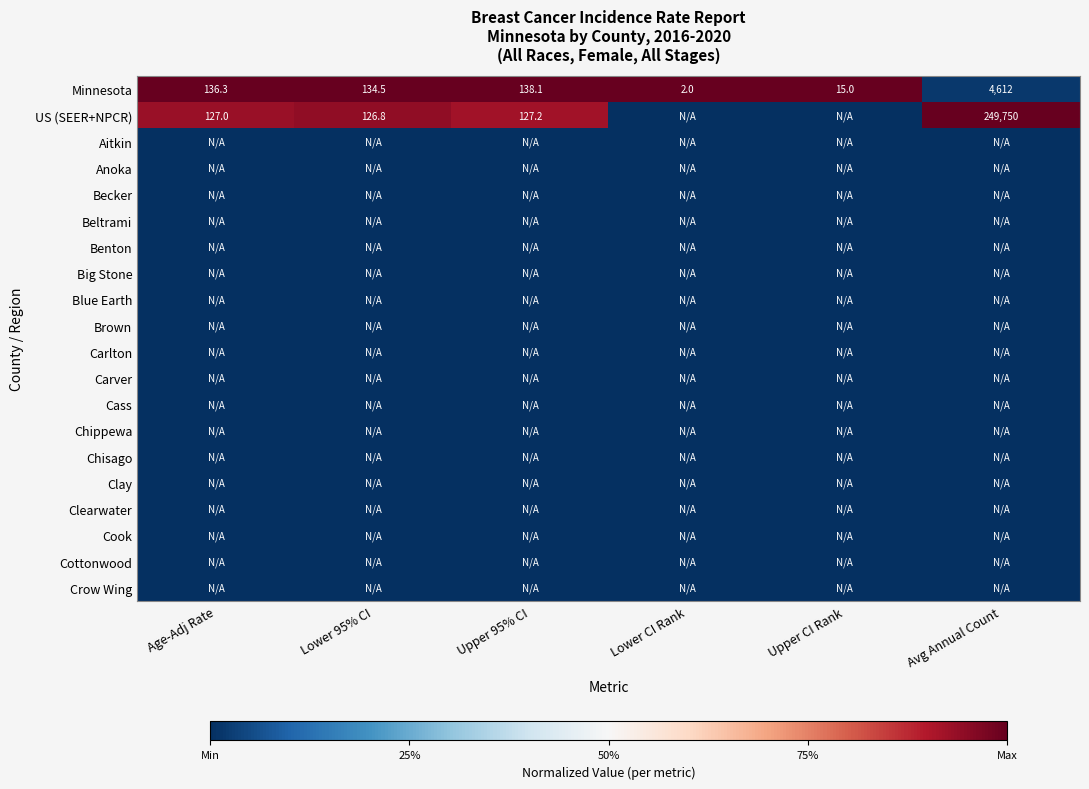

Is it true that Minnesota equals 2.0 at Lower CI Rank?

True